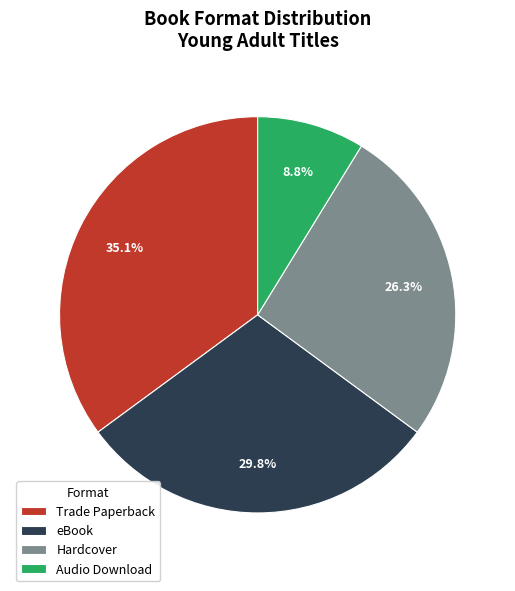

To the nearest percent, what is the difference between the Trade Paperback and Hardcover slice percentages?

9%